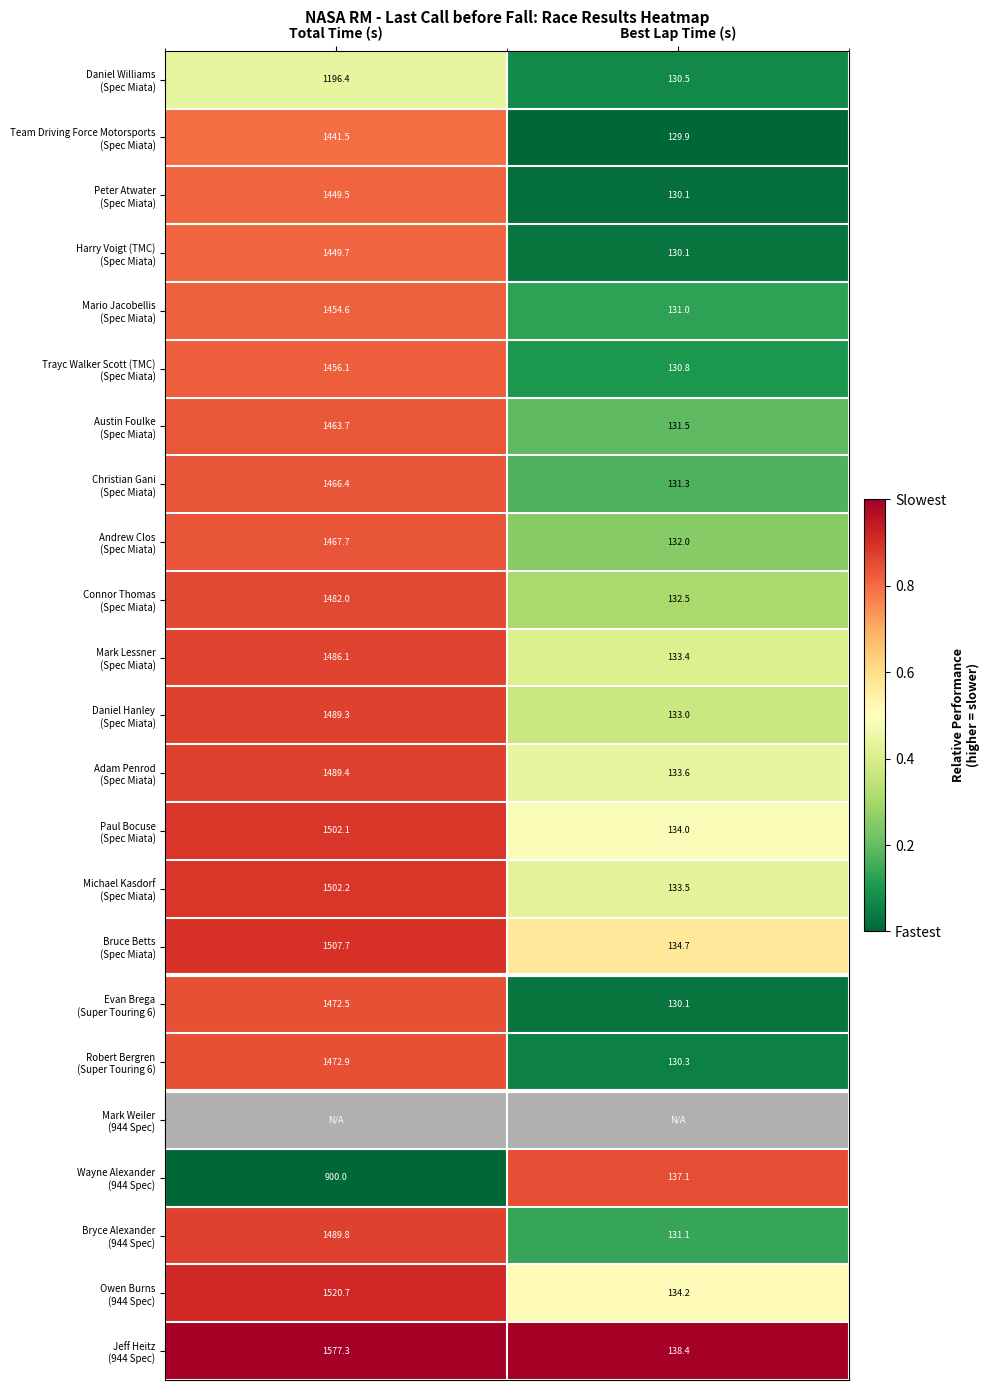

Is the value of Daniel Williams (Spec Miata) at Total Time (s) greater than the value of Adam Penrod (Spec Miata) at Total Time (s)?

No